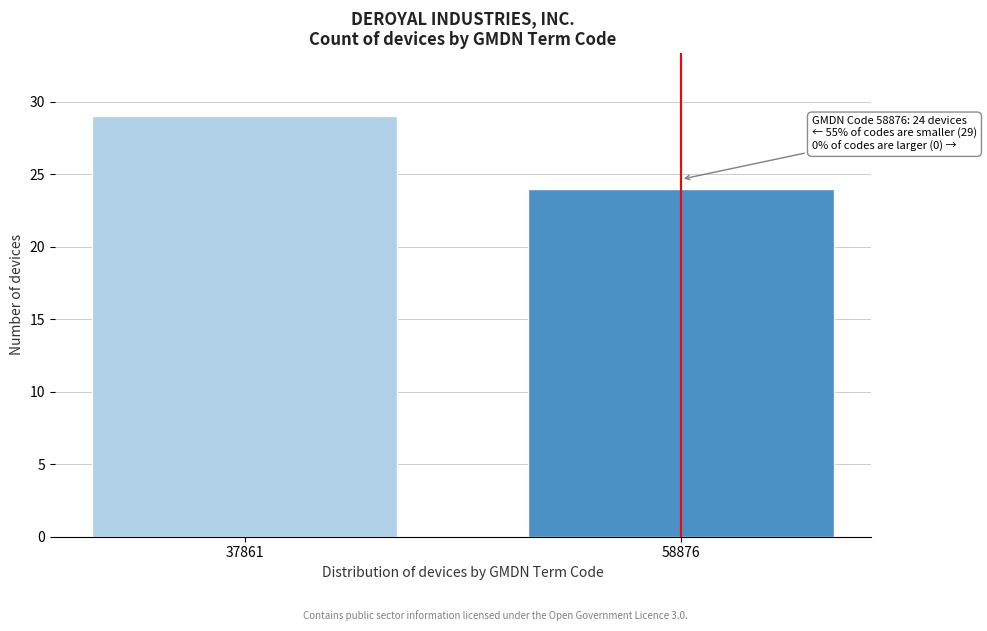

Reading left to right, transcribe all the data shown in this chart.

29	24